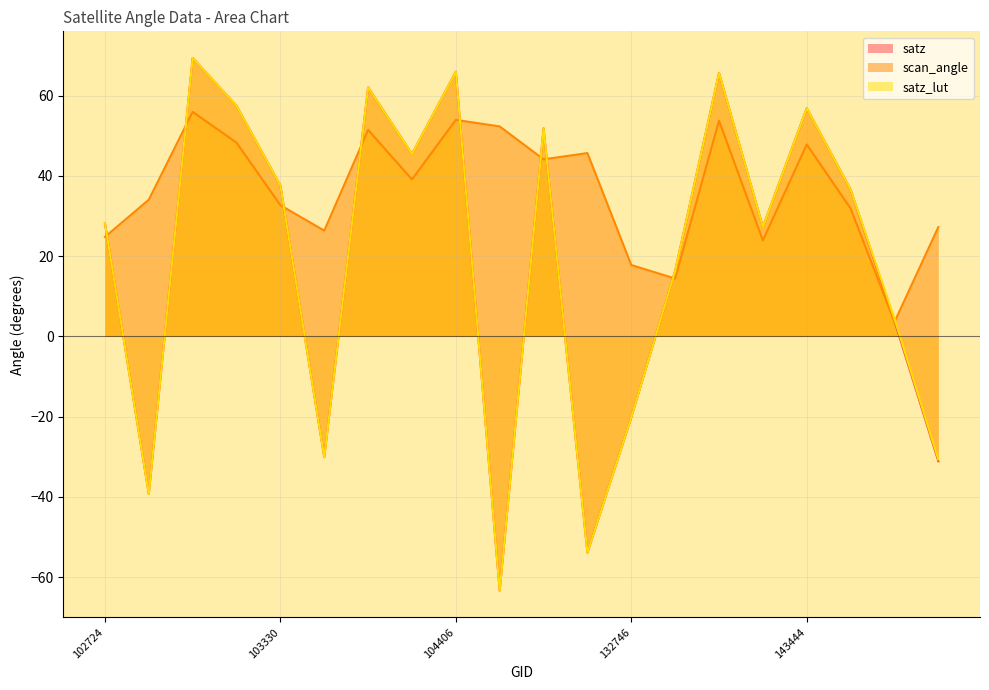

Between 138576 and 143639, which series saw the biggest shift?

satz